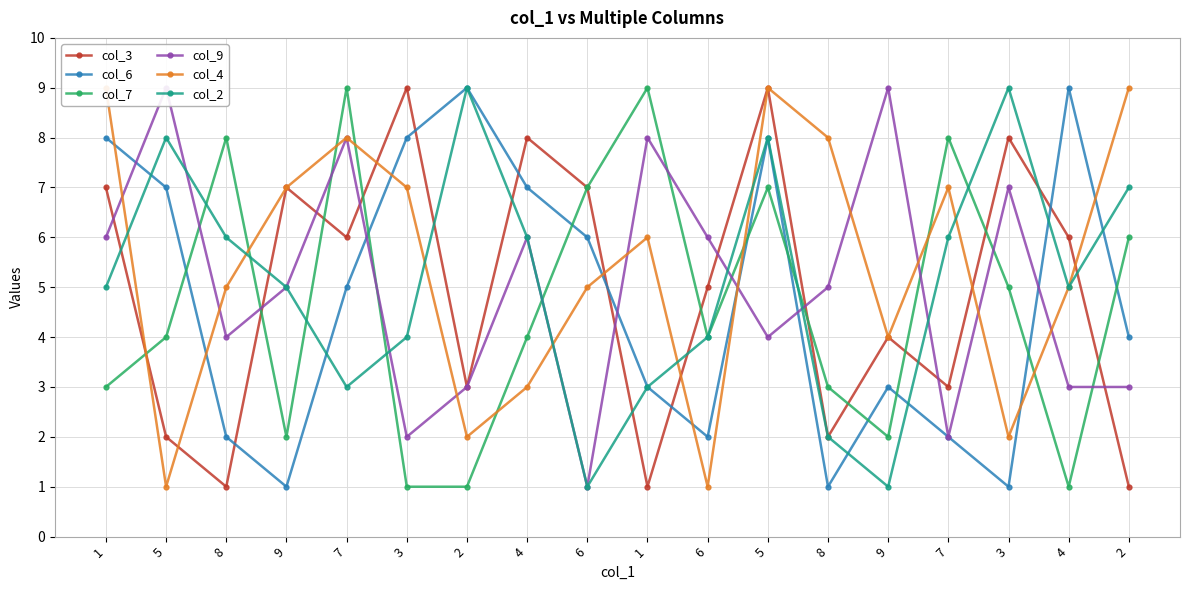

What value does the col_4 series have at 5?

9